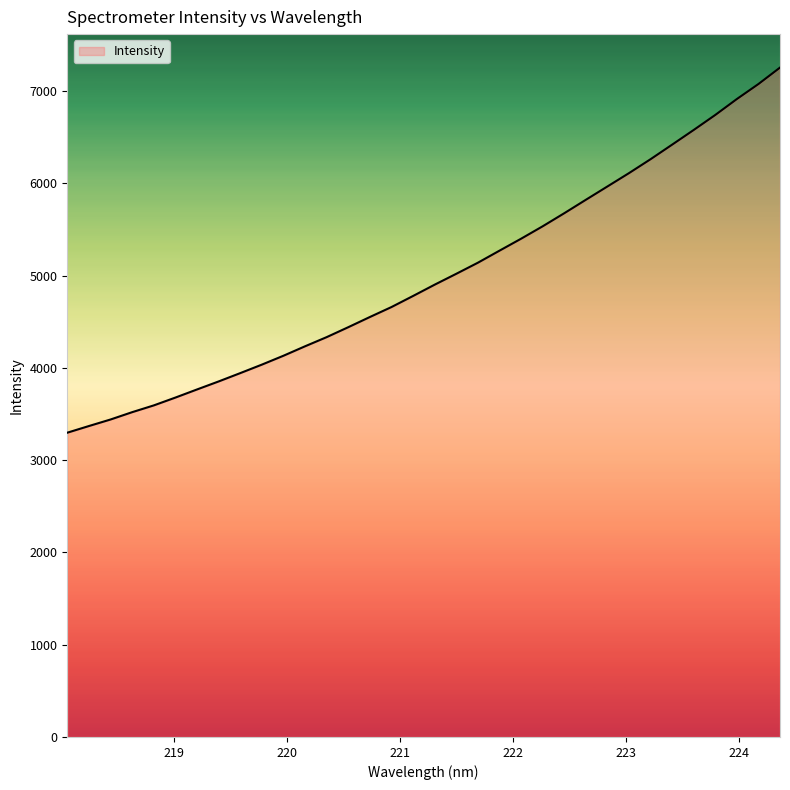

What is the maximum value shown in the chart?

7256.0